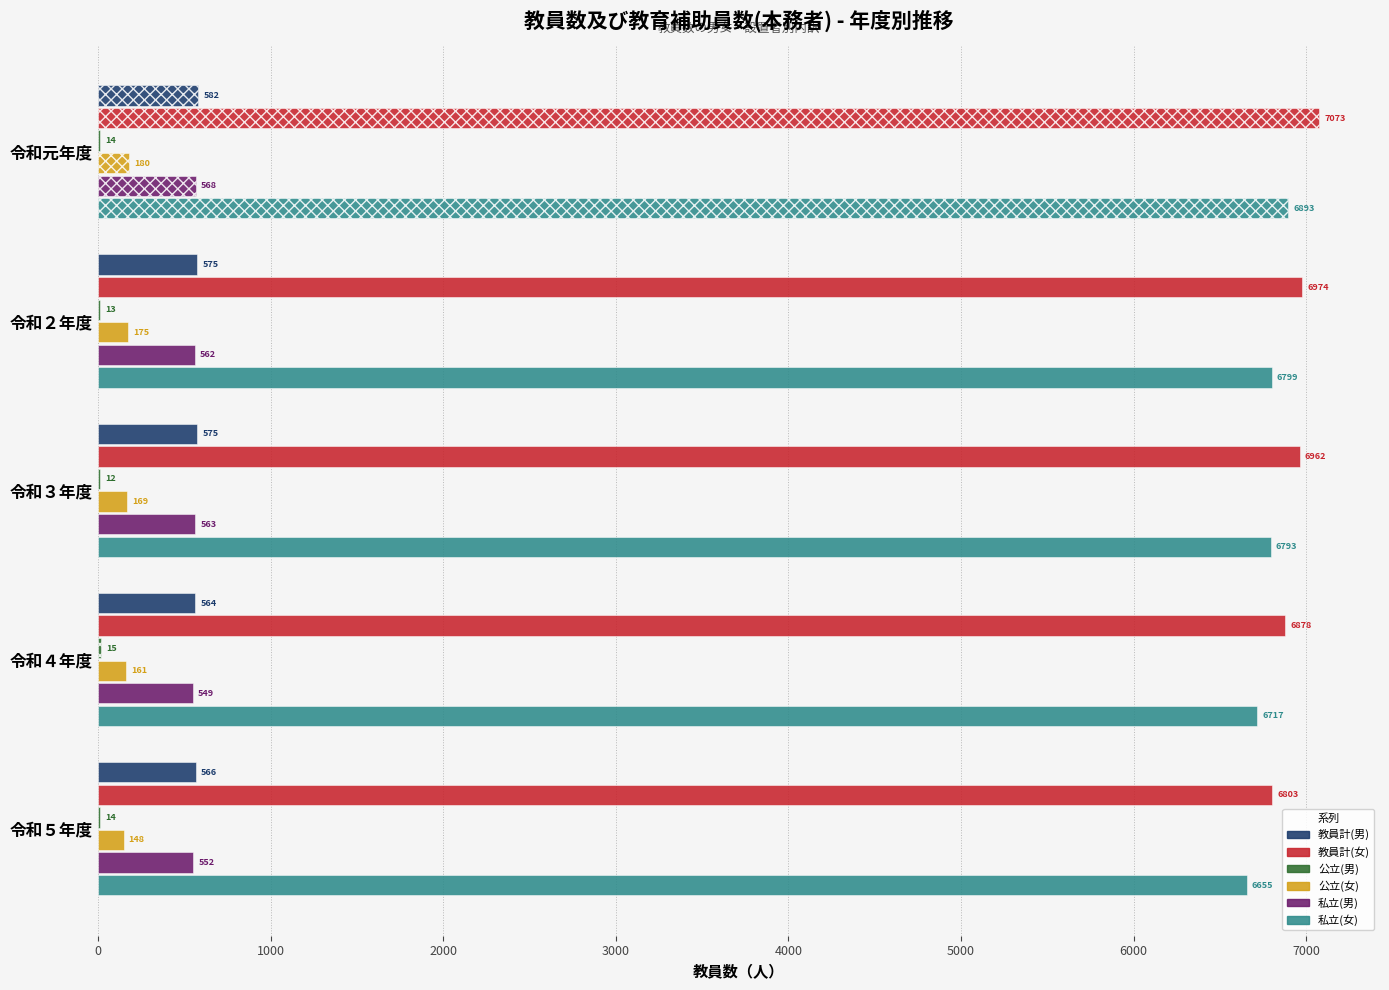

What is the sum of all 教員計(男) values?

2862